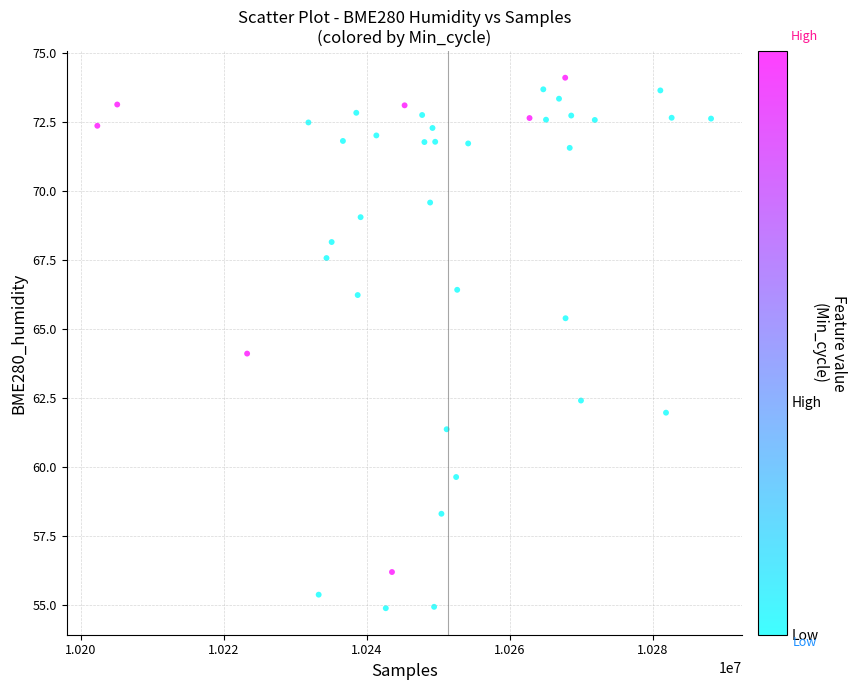

What is the range of X values (max minus min)?

85833.0